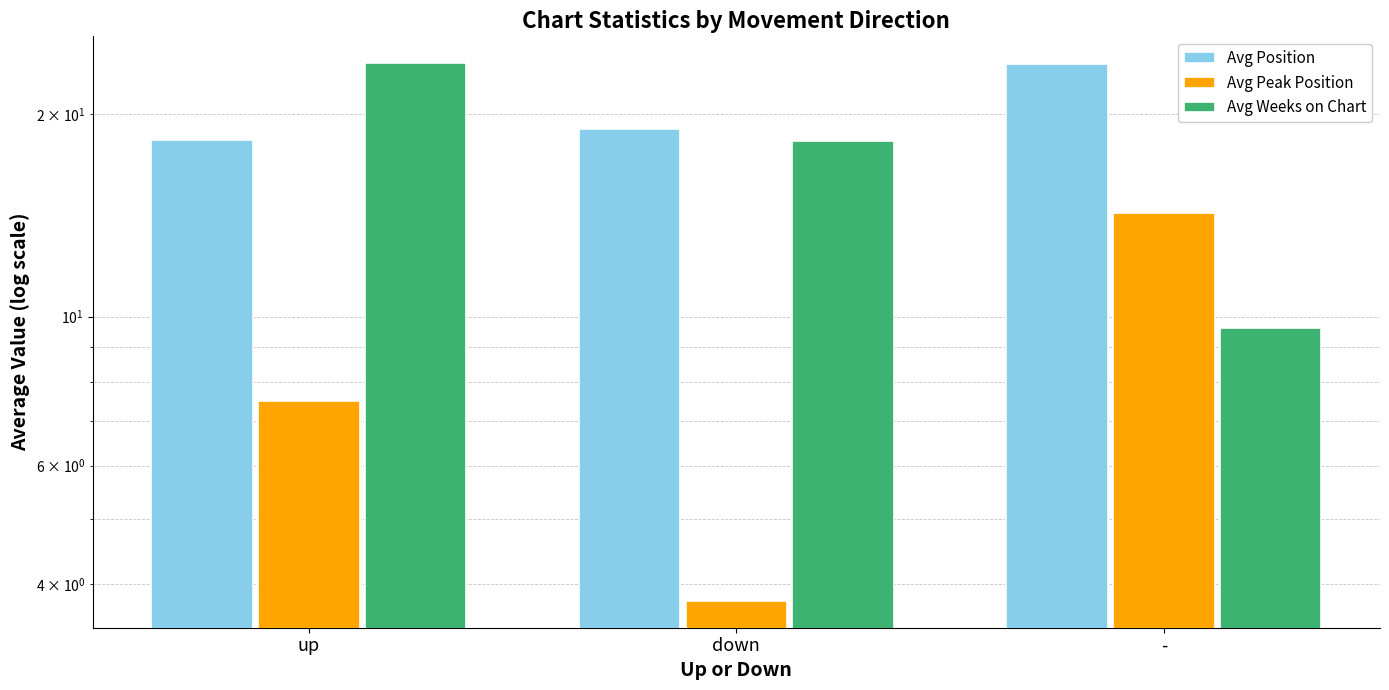

How many data points does each series have?

3